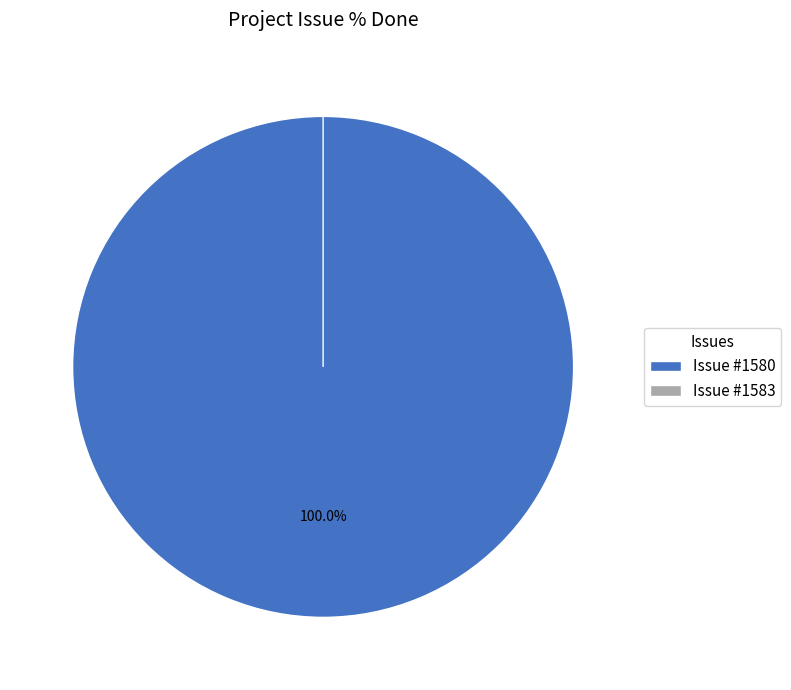

Count the number of slices in the pie.

2